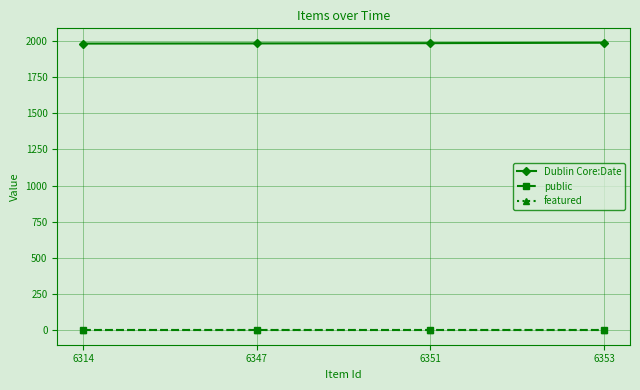

True or false: featured has more than 2 interior local peaks.

False